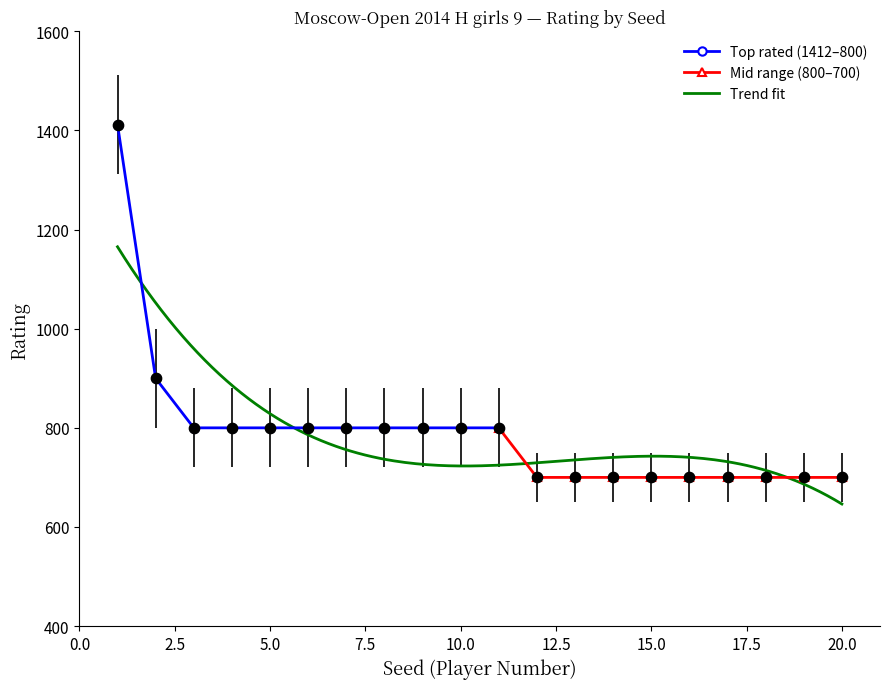

Which has a higher value, 5 or 17?

5